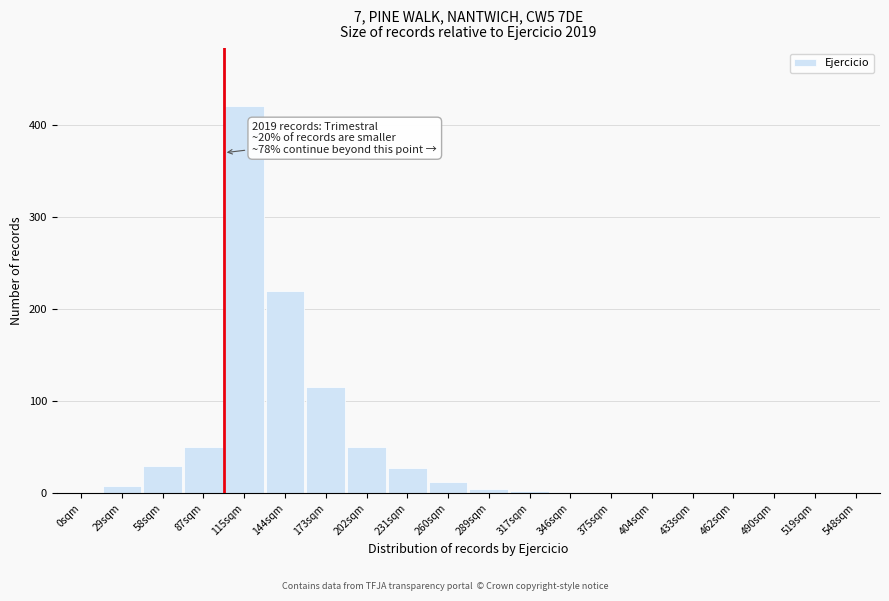

The chart shows a value of -259 at 548sqm. True or false?

False